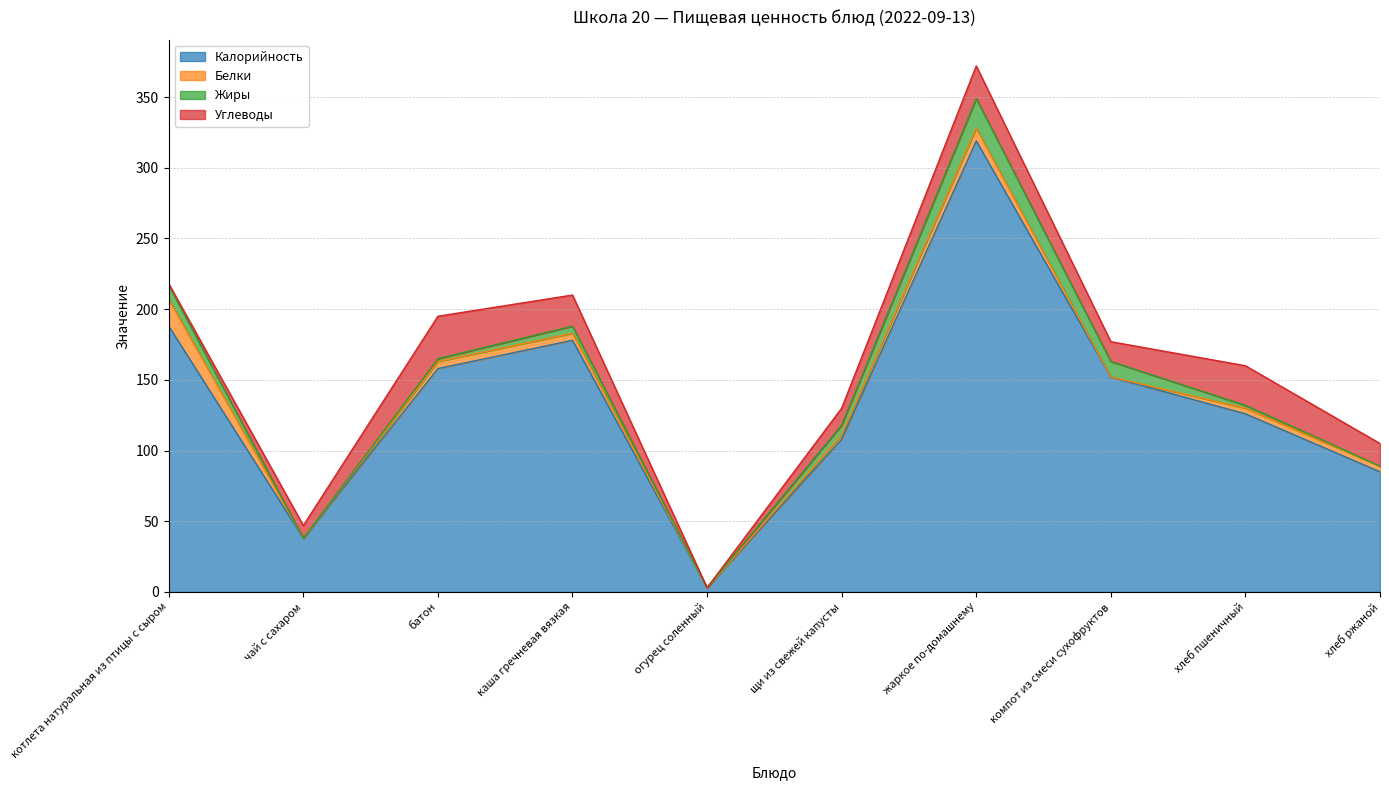

The Белки series shows -11 at компот из смеси сухофруктов. True or false?

False